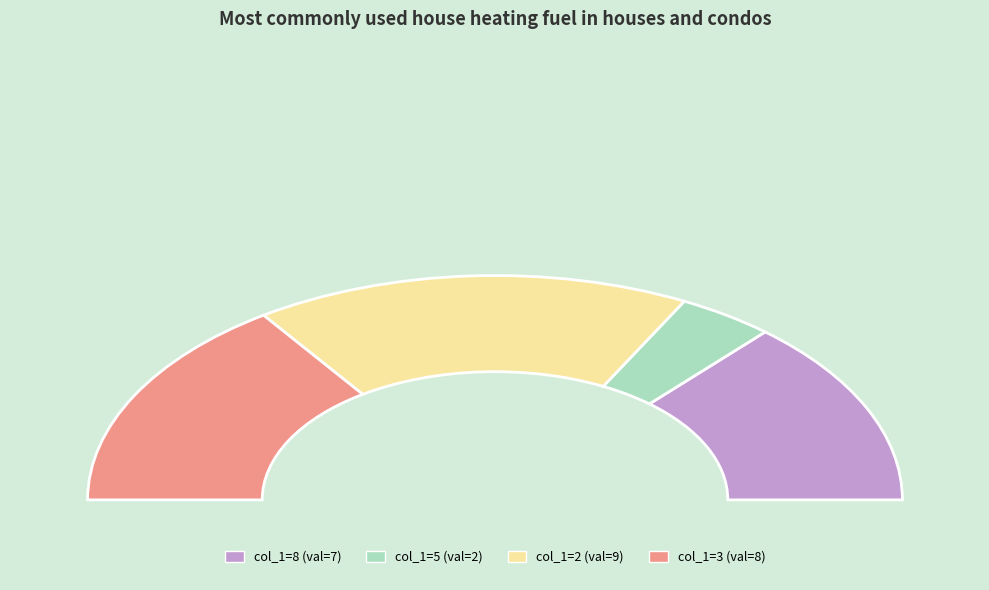

Does 8 account for over 50% of the chart?

No